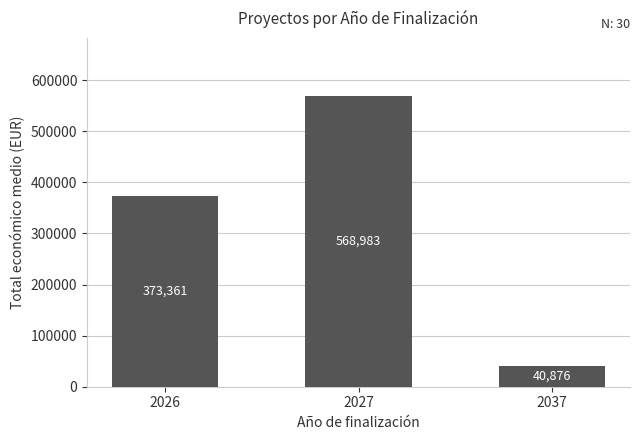

Between 2037 and 2027, which is larger?

2027